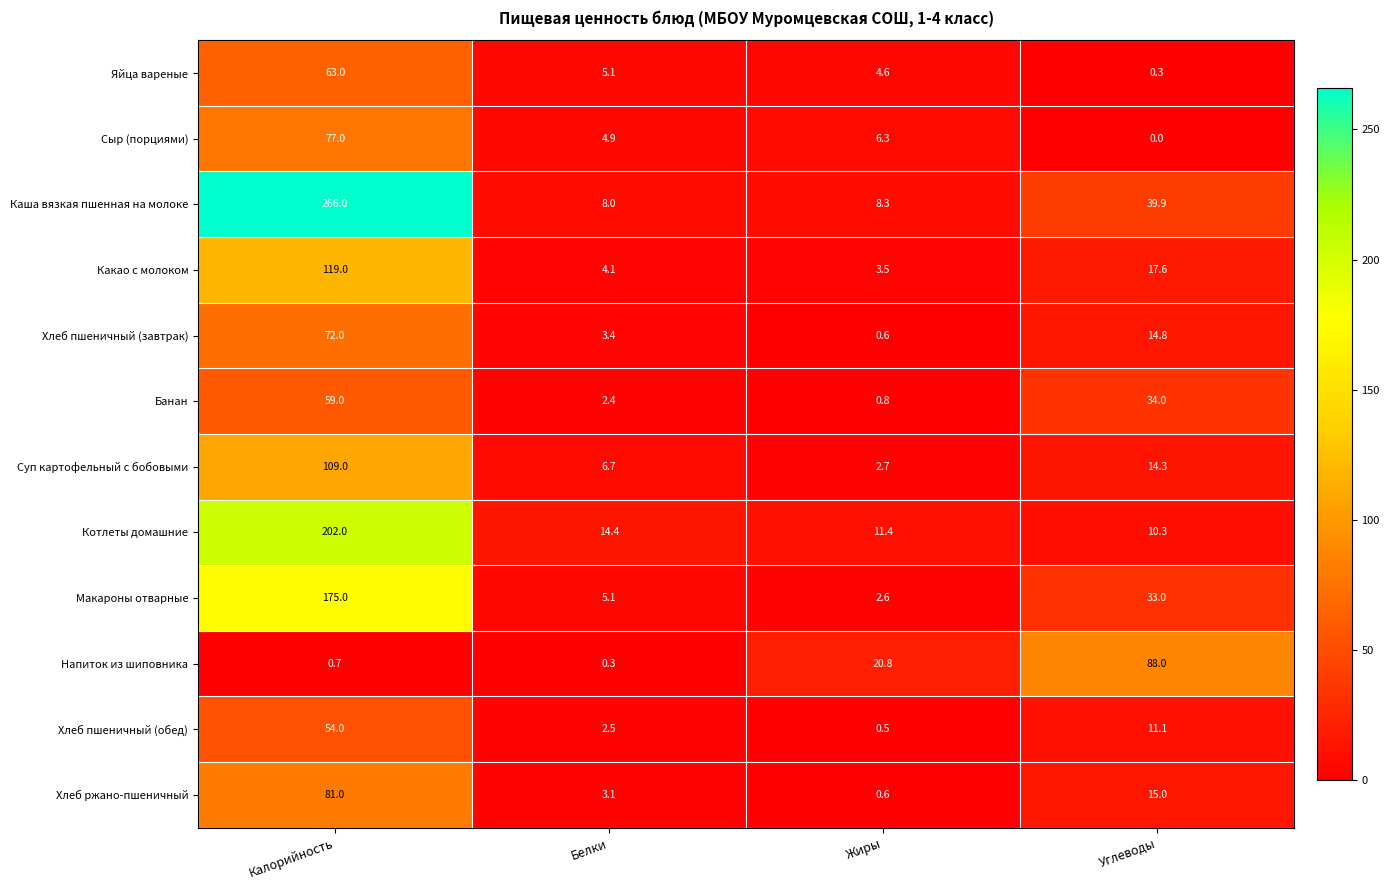

Count the number of categories in the chart.

4